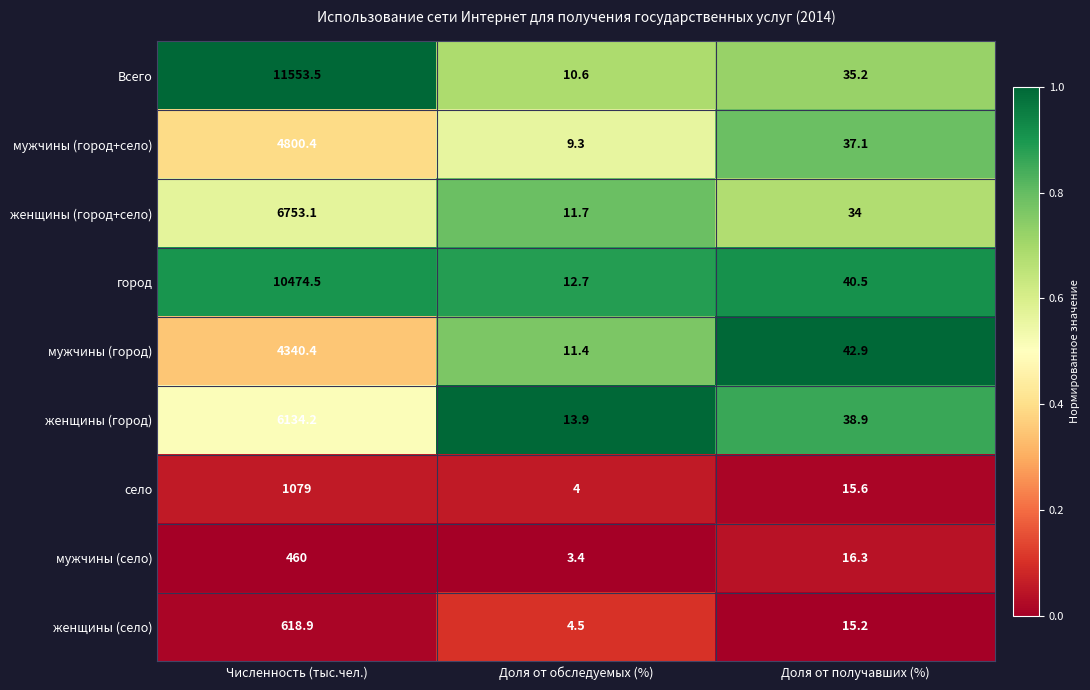

Which series has the largest total across all categories?

Всего